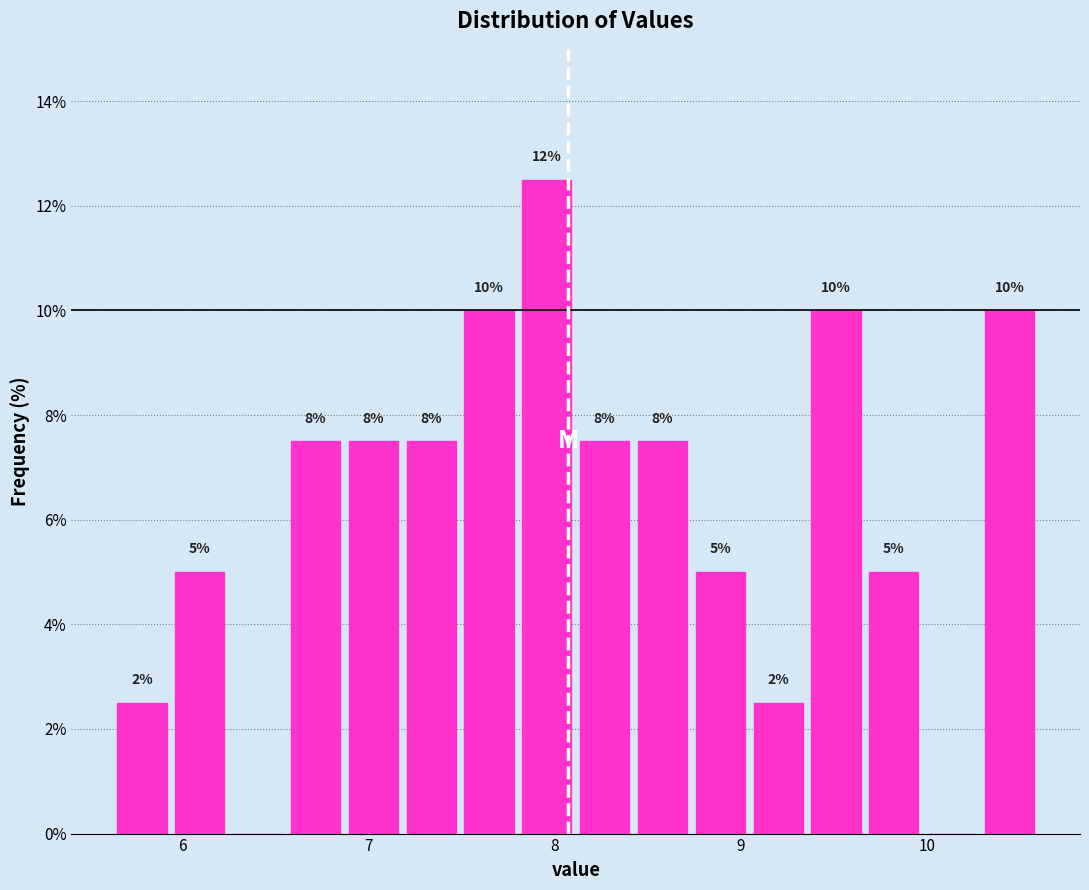

Read against the x-axis, roughly where is the centre of the tallest bar?

8.0